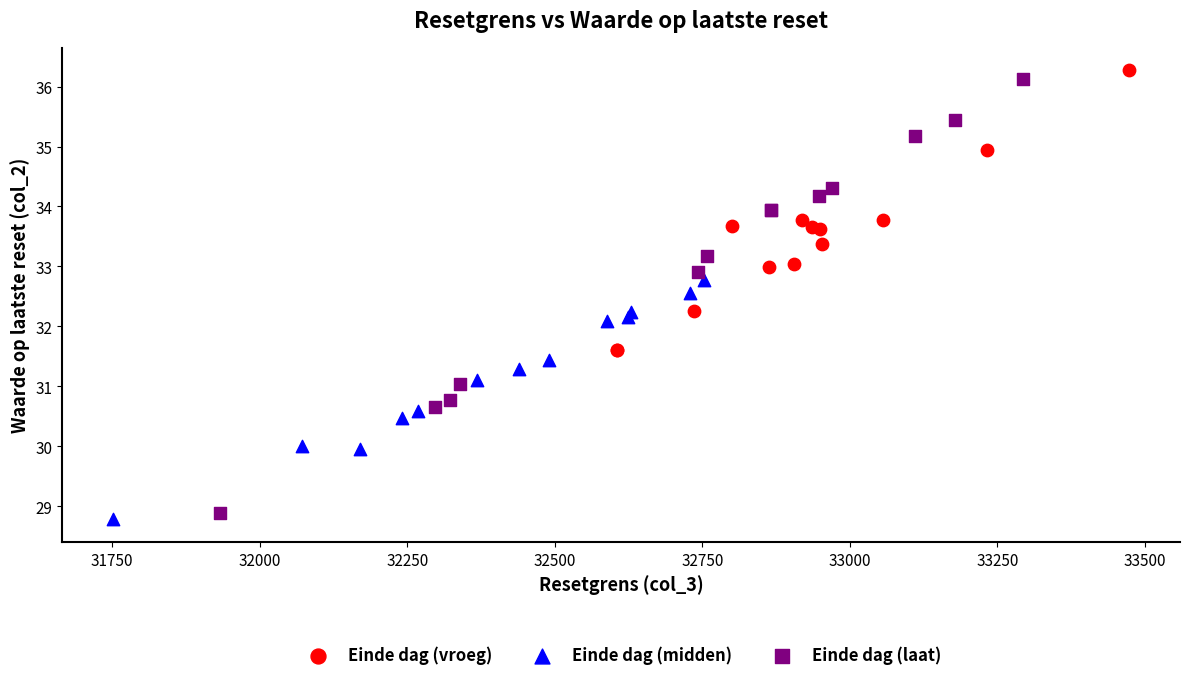

Which series has the widest spread of Y values?

Einde dag (laat)